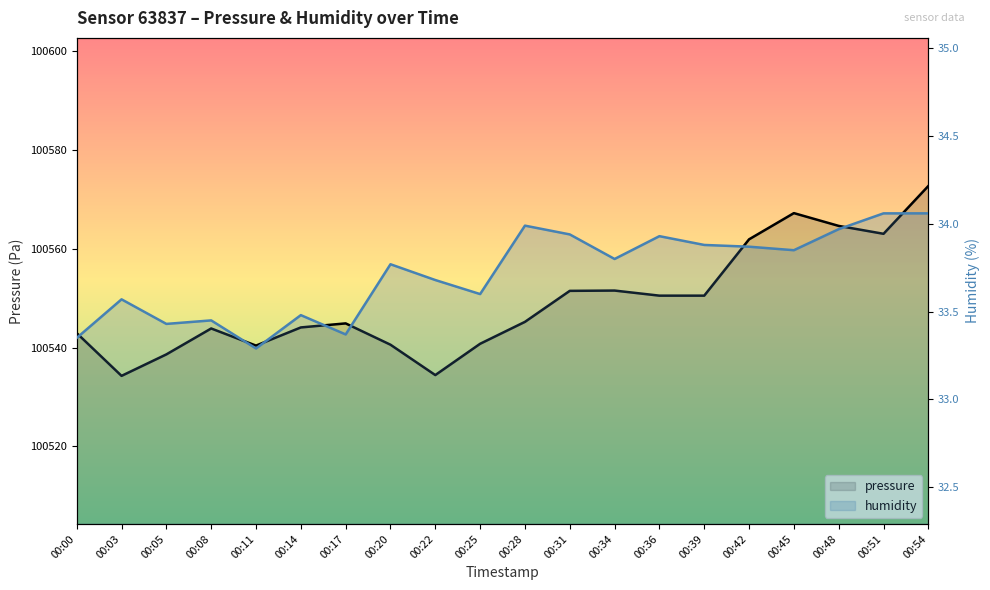

True or false: humidity and pressure cross at least once.

False